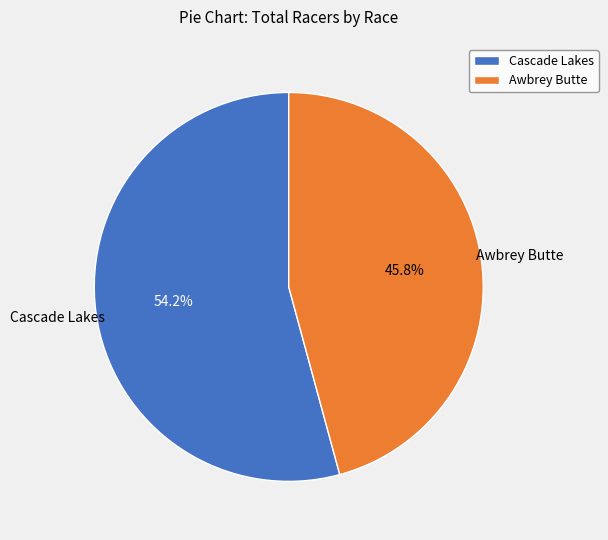

How many slices are in this pie chart?

2